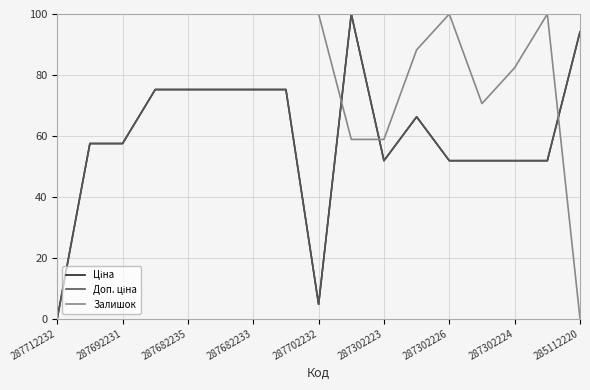

Is this an area chart (filled region under the line)?

No